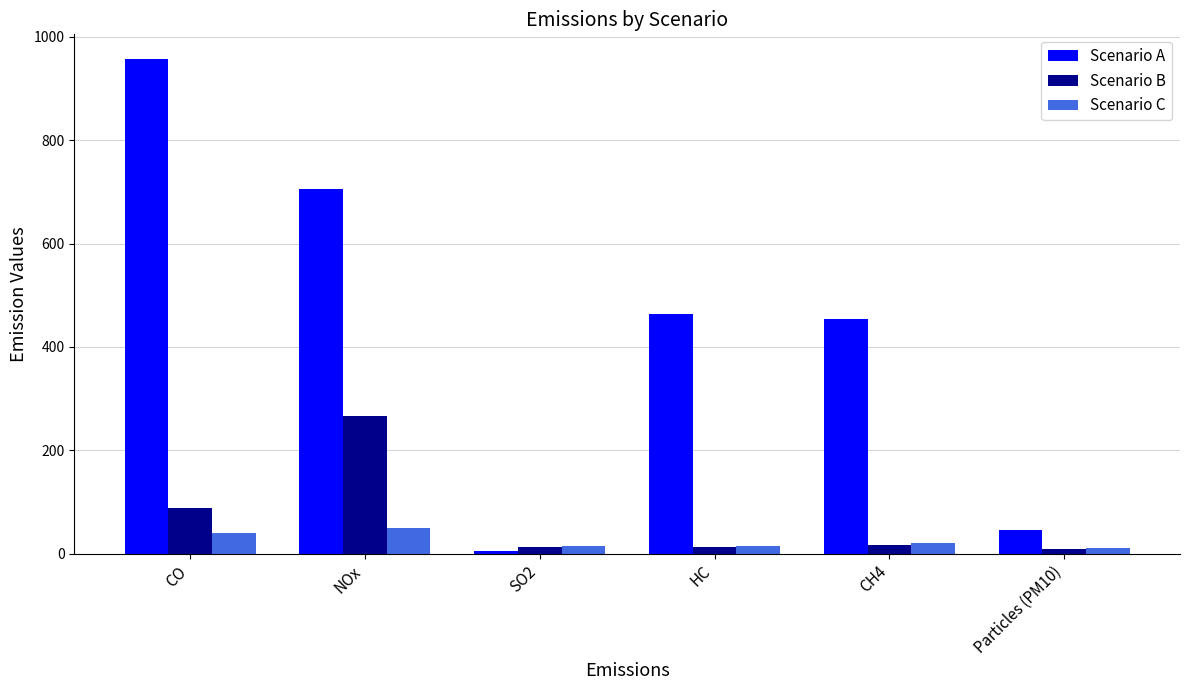

Which series has the widest spread of values?

Scenario A